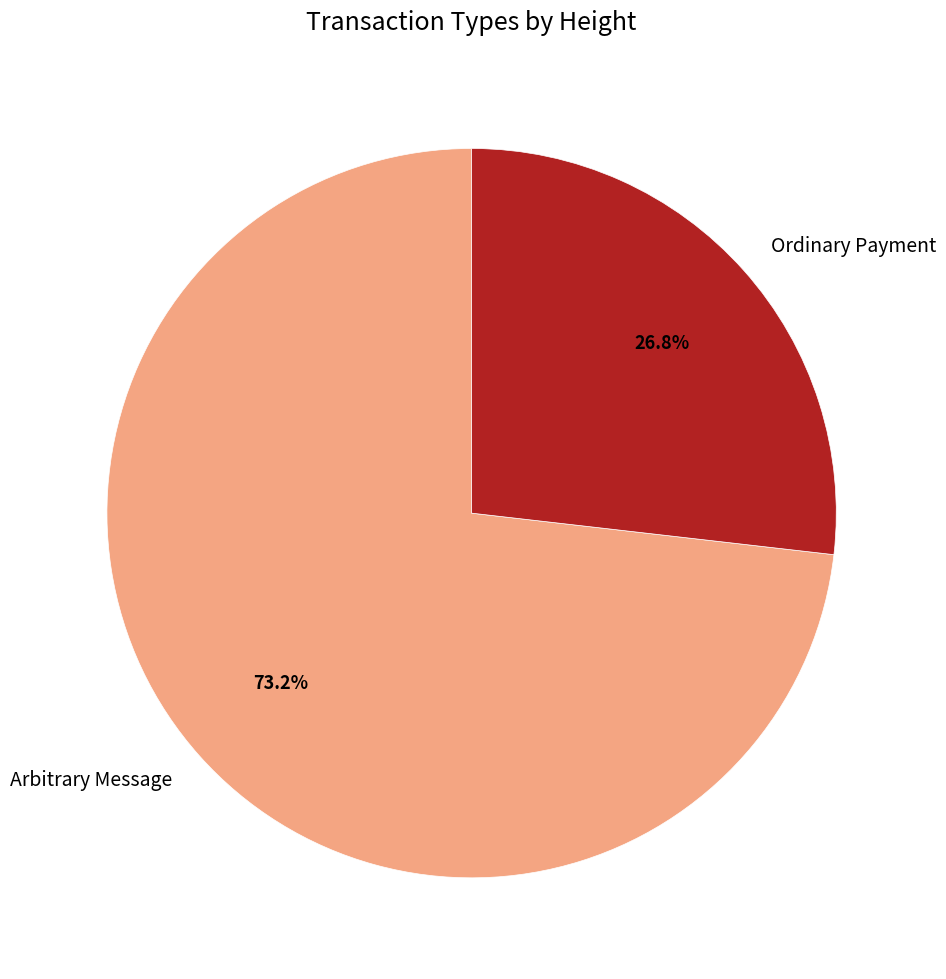

True or false: Arbitrary Message accounts for 86% of the total.

False